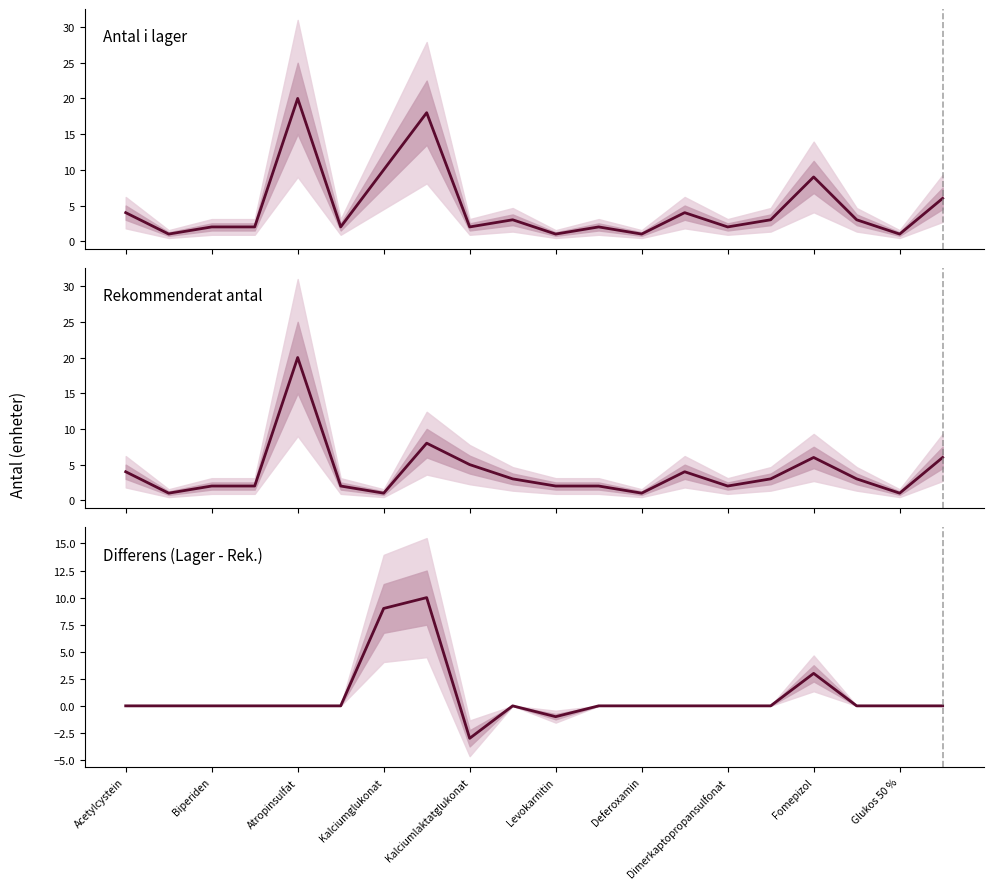

Which series has the largest total across all categories?

Antal i lager